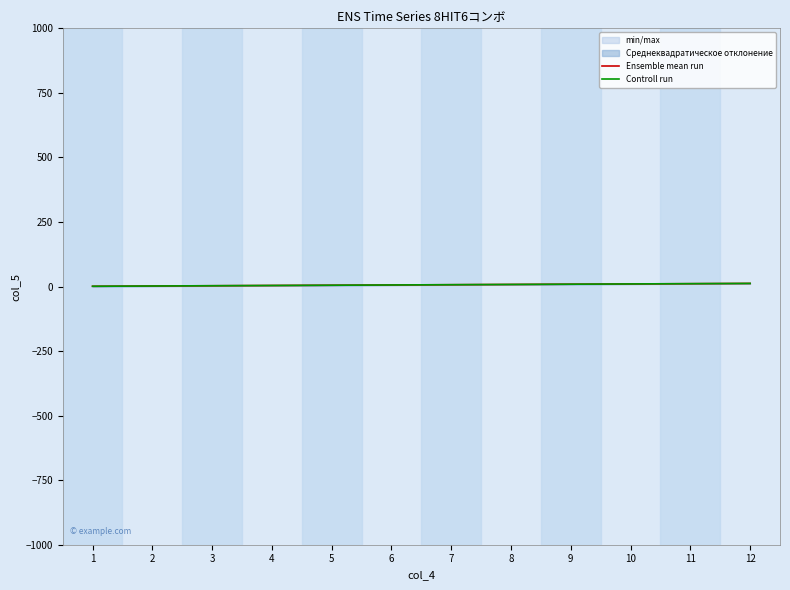

True or false: Controll run has more than 0 interior local peaks.

False